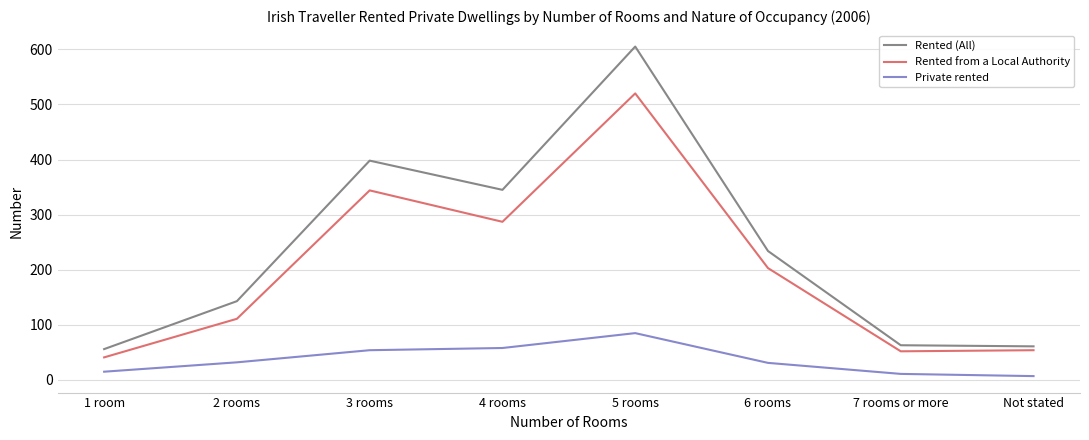

What is the minimum value for Private rented?

7